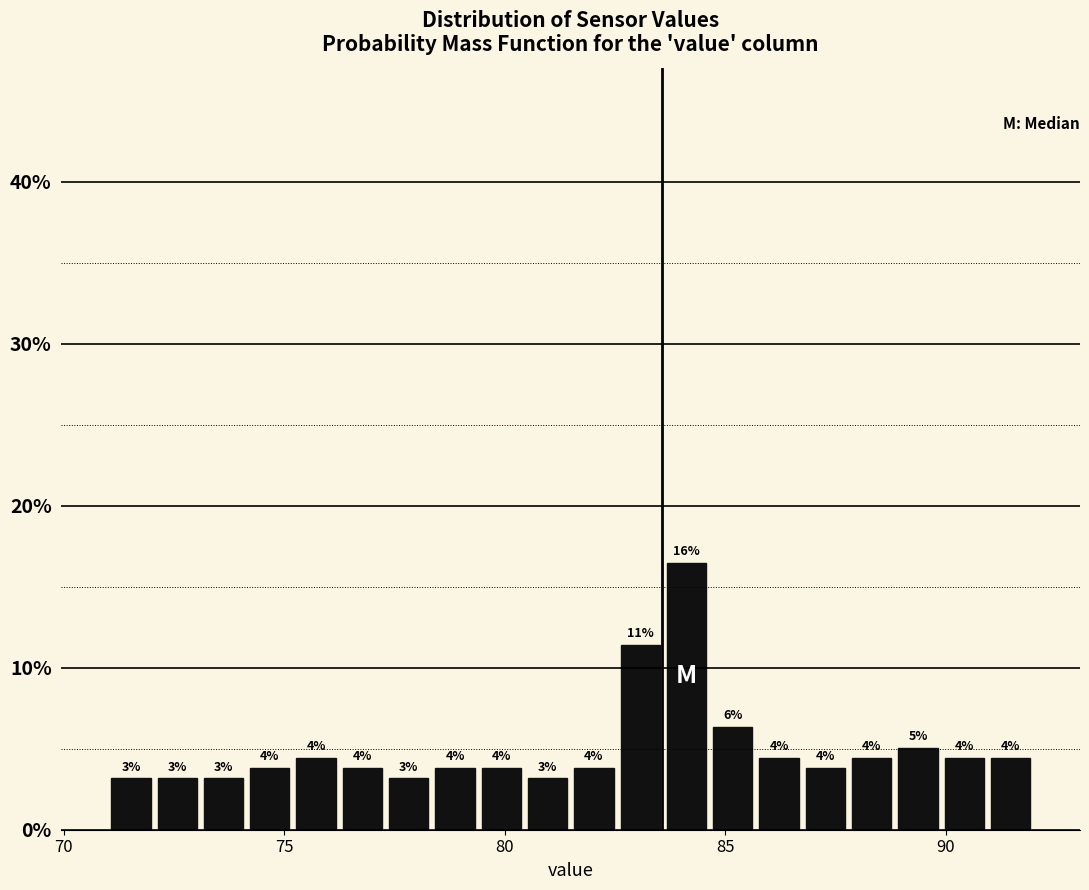

Around what value on the x-axis is the tallest bar? Give the approximate position of its centre, as read against the axis.

84.0